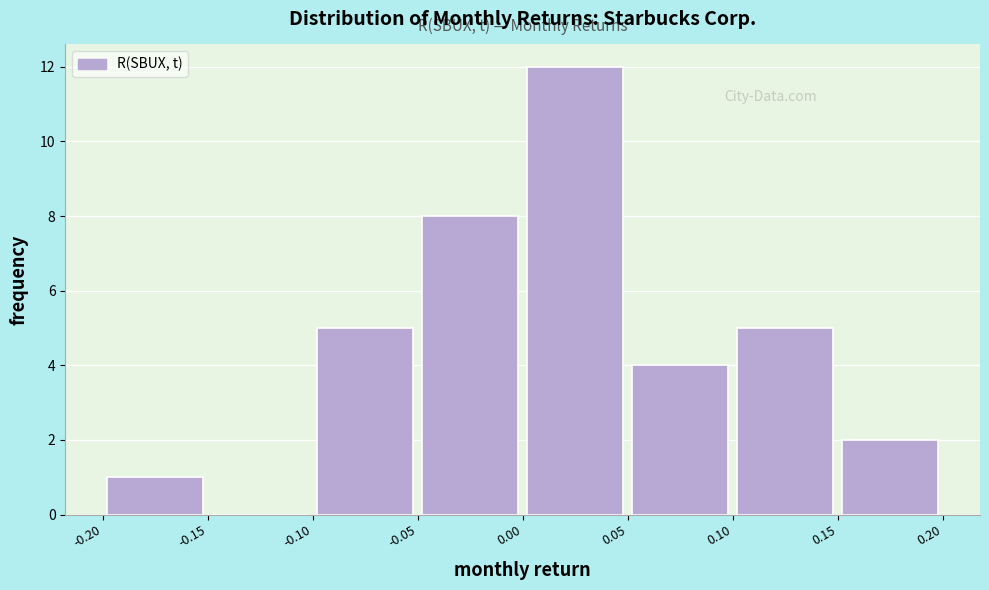

How tall is the bar that spans 0.15 to 0.20 on the x-axis? The values are not printed on the chart, so give them approximately, as read against the axis.

2